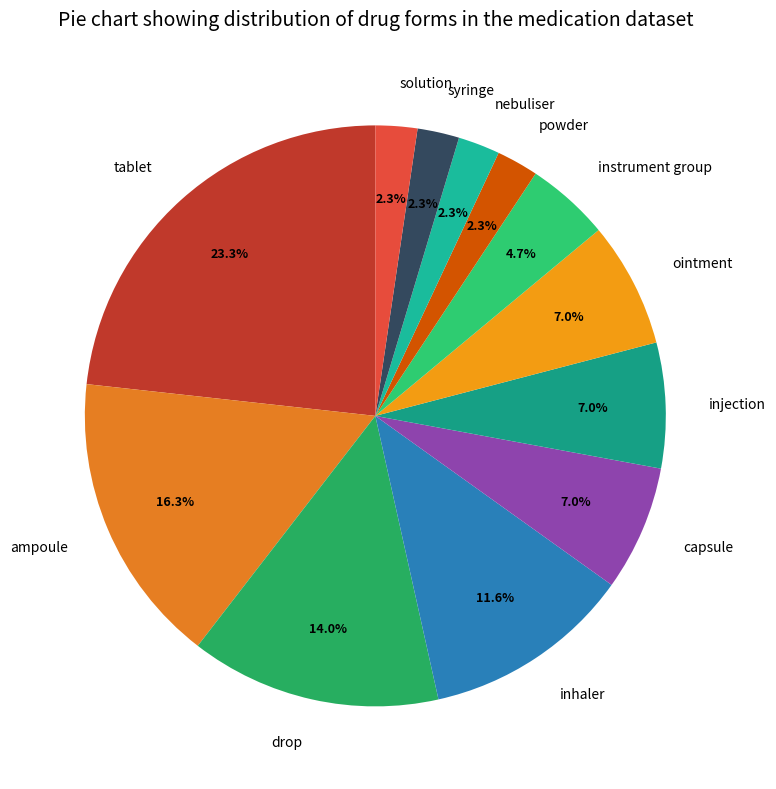

Which category has the biggest portion of the pie?

tablet